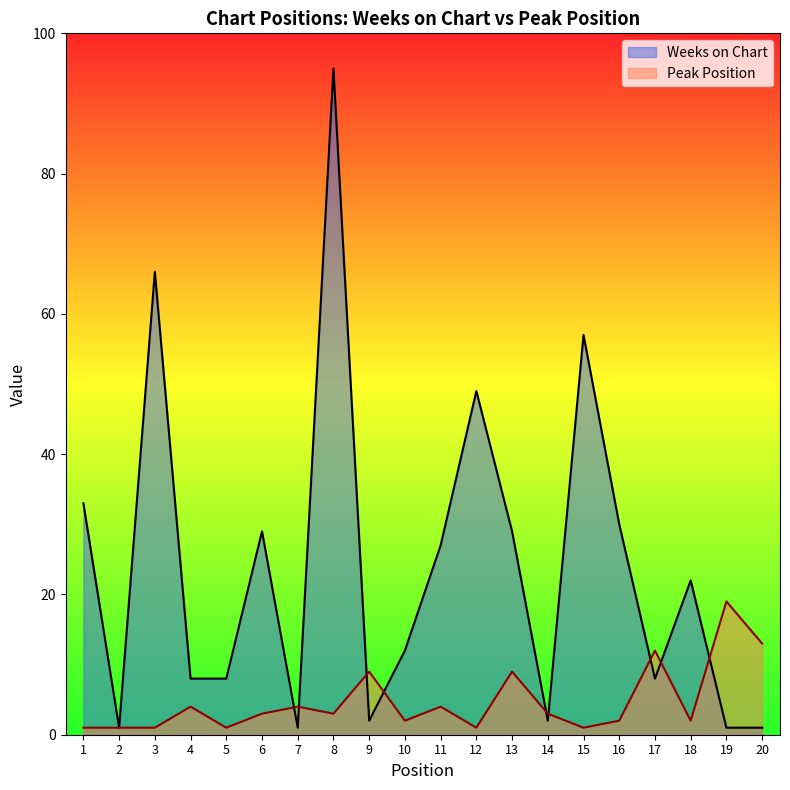

The Peak Position series shows 4 at 4. True or false?

True